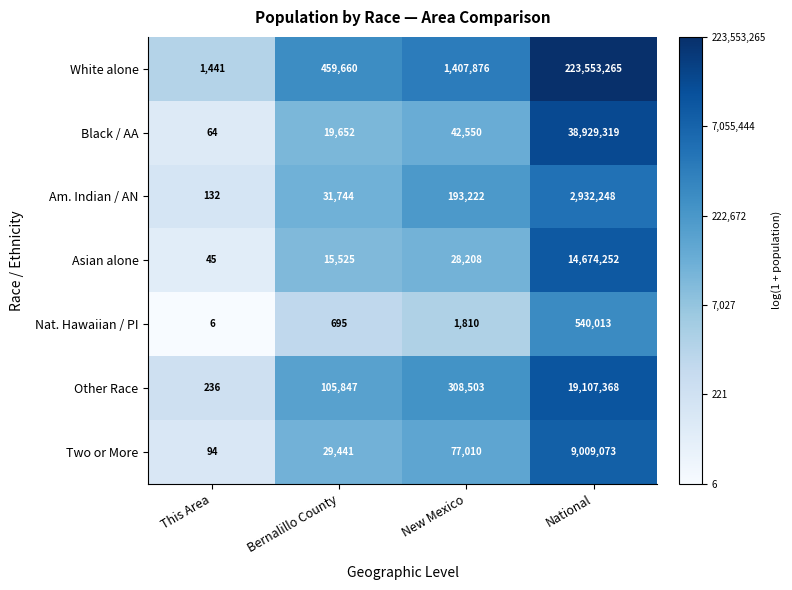

At which category is the sum across all series the highest?

National